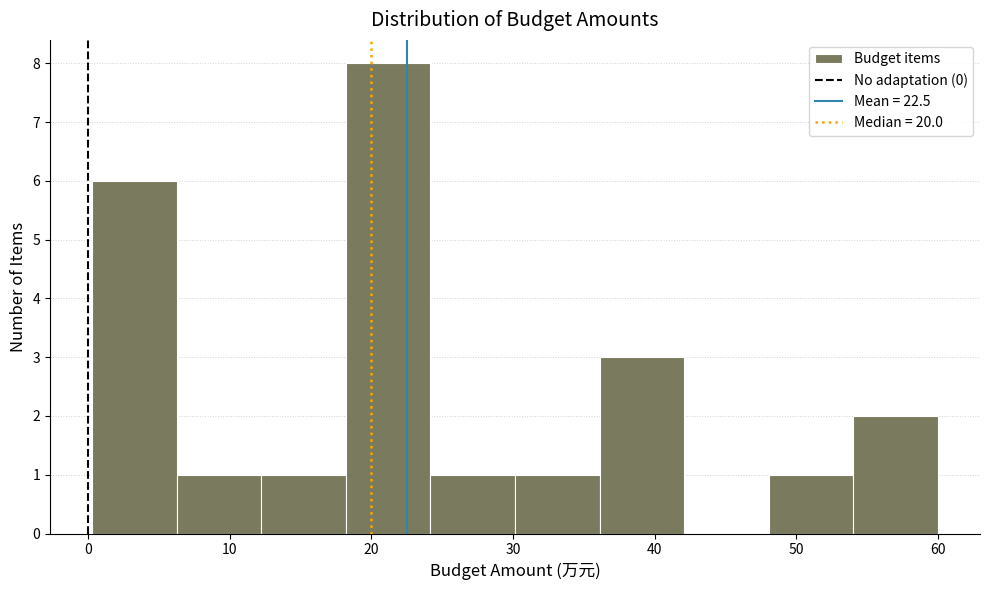

How tall is the bar that spans 0 to 6 on the x-axis? Neither the bar edges nor the heights are printed on the chart, so give them approximately, as read against the axes.

6